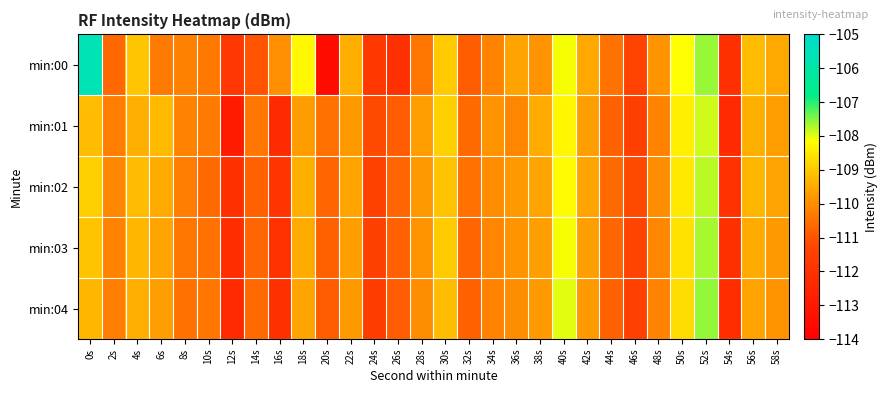

What is the total value across all series at 0s?

-542.2